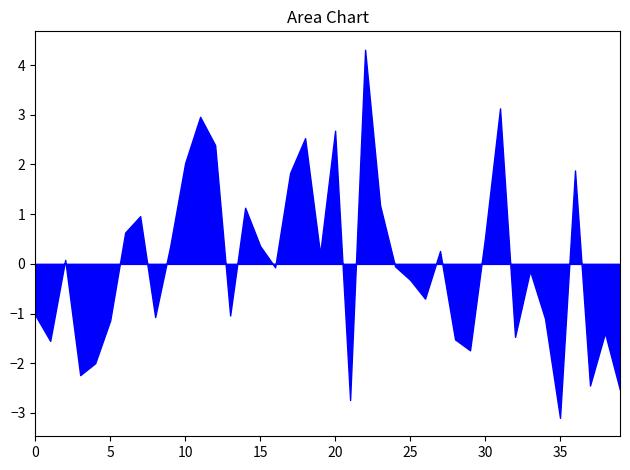

Which series has the largest total across all categories?

P1